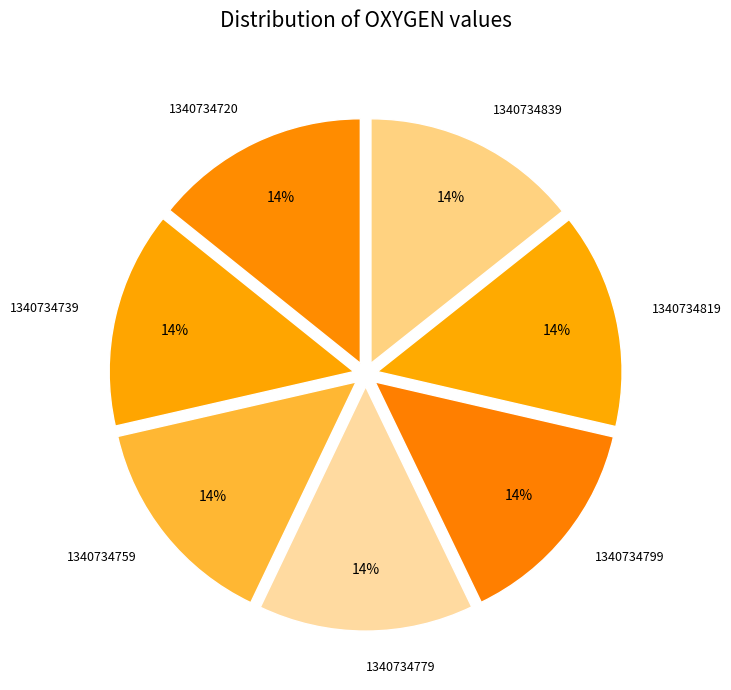

Count the number of slices in the pie.

7